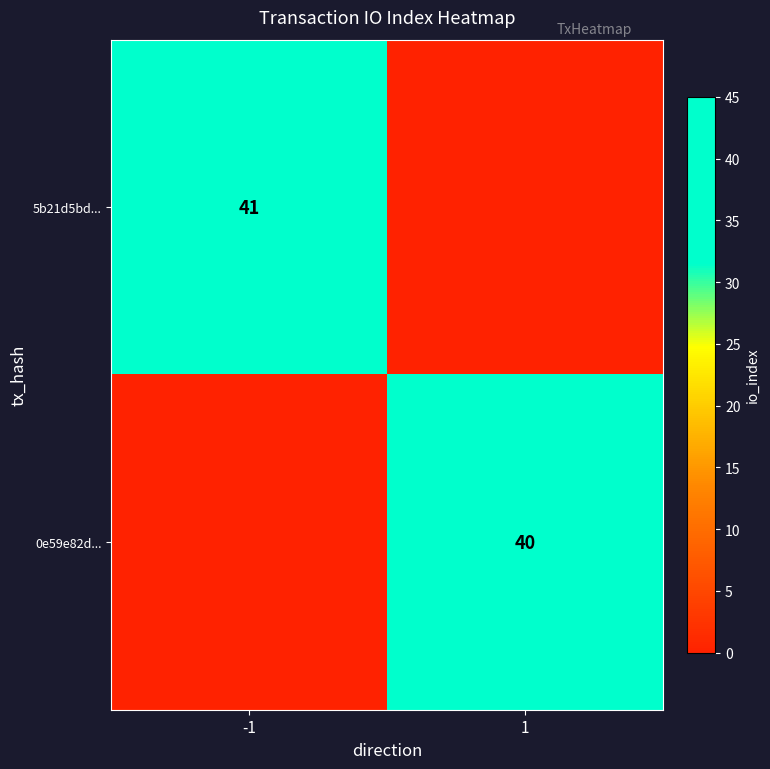

The value of 5b21d5bd... at -1 is 23. True or false?

False